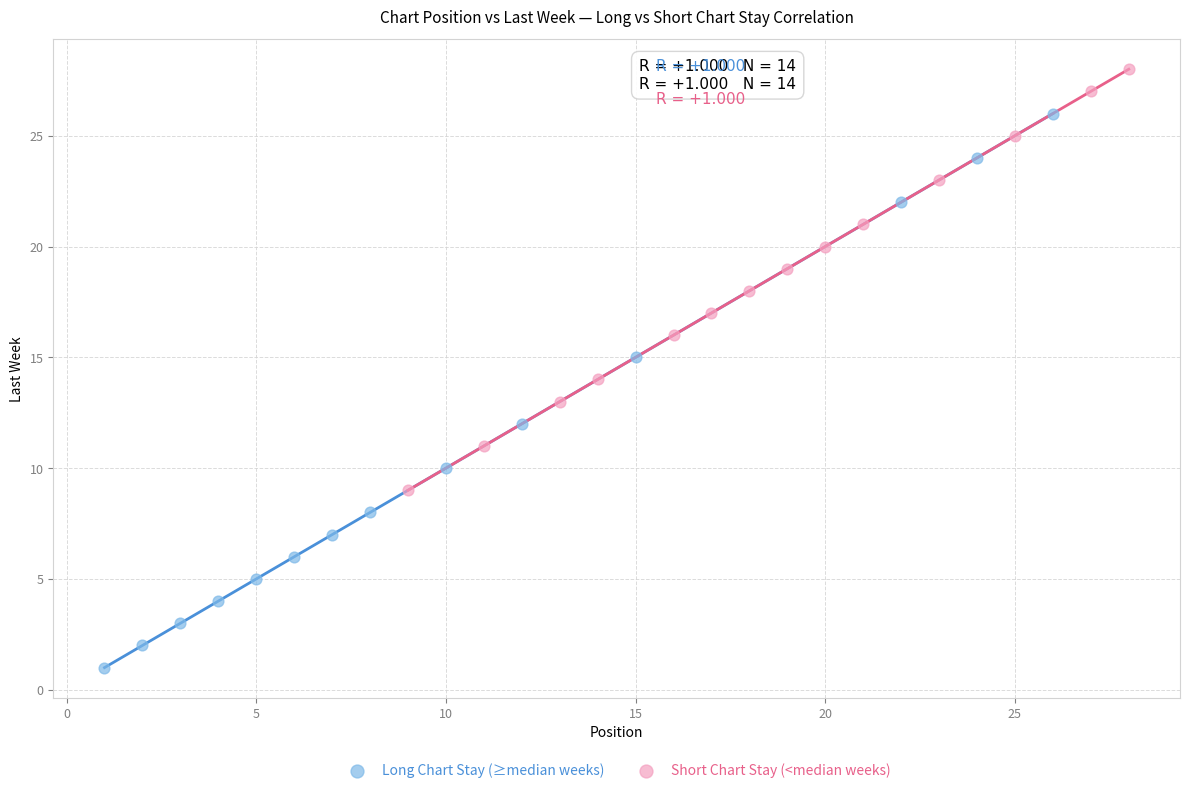

Which series has the widest spread of Y values?

Long Chart Stay (≥median weeks)